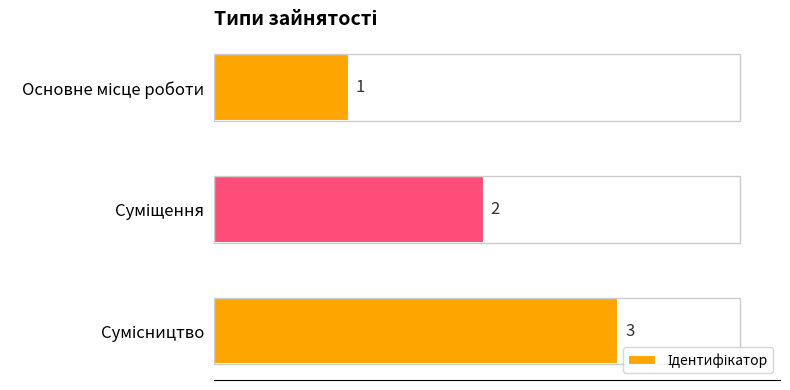

What is the value of the 2nd bar from the top?

2